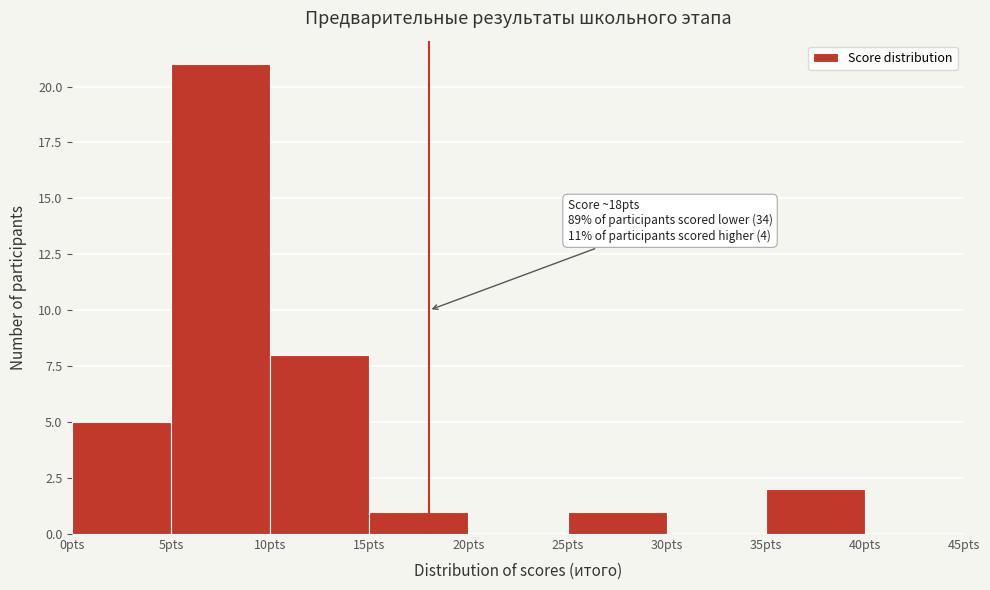

Over which range of the x-axis is the bar tallest?

5 to 10